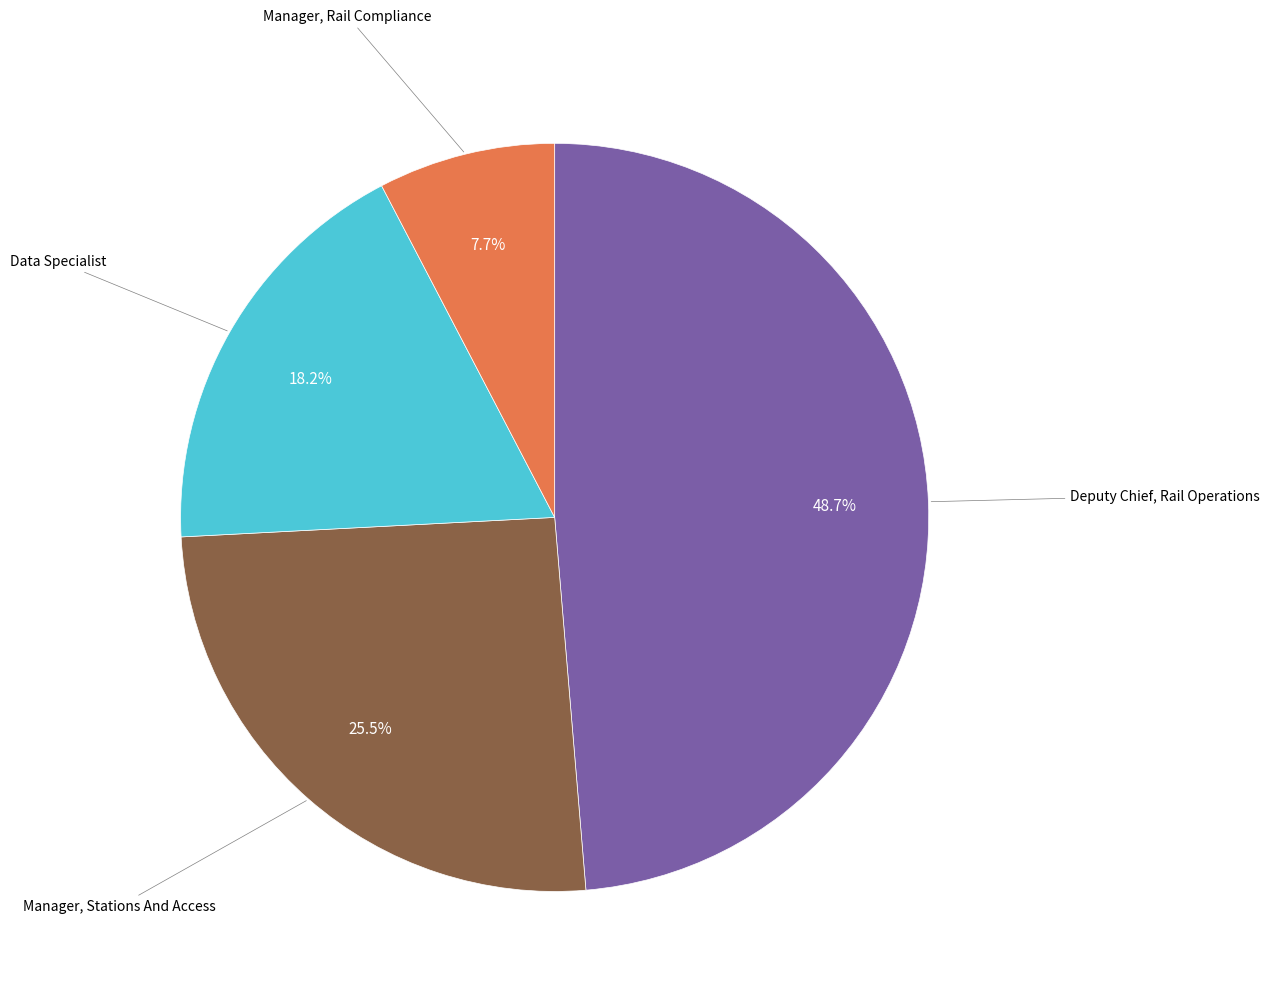

Is there any slice that represents more than half of the pie?

No